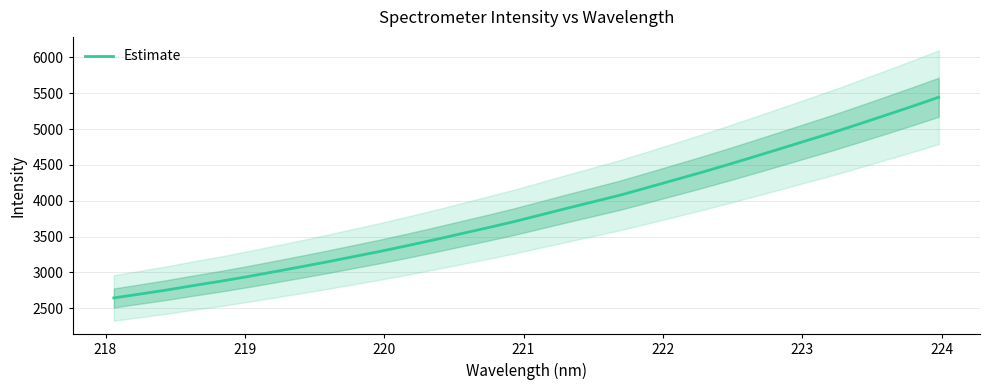

What is the highest value of the Estimate series?

5443.9